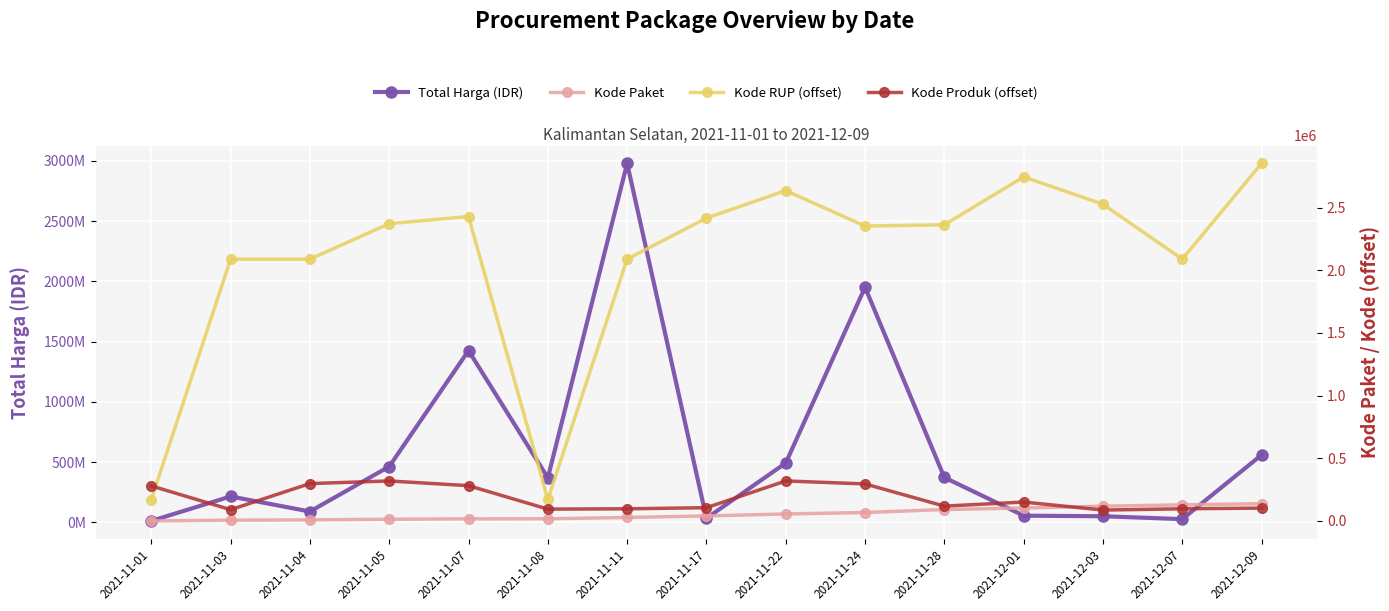

What position from the right is 2021-12-03?

3